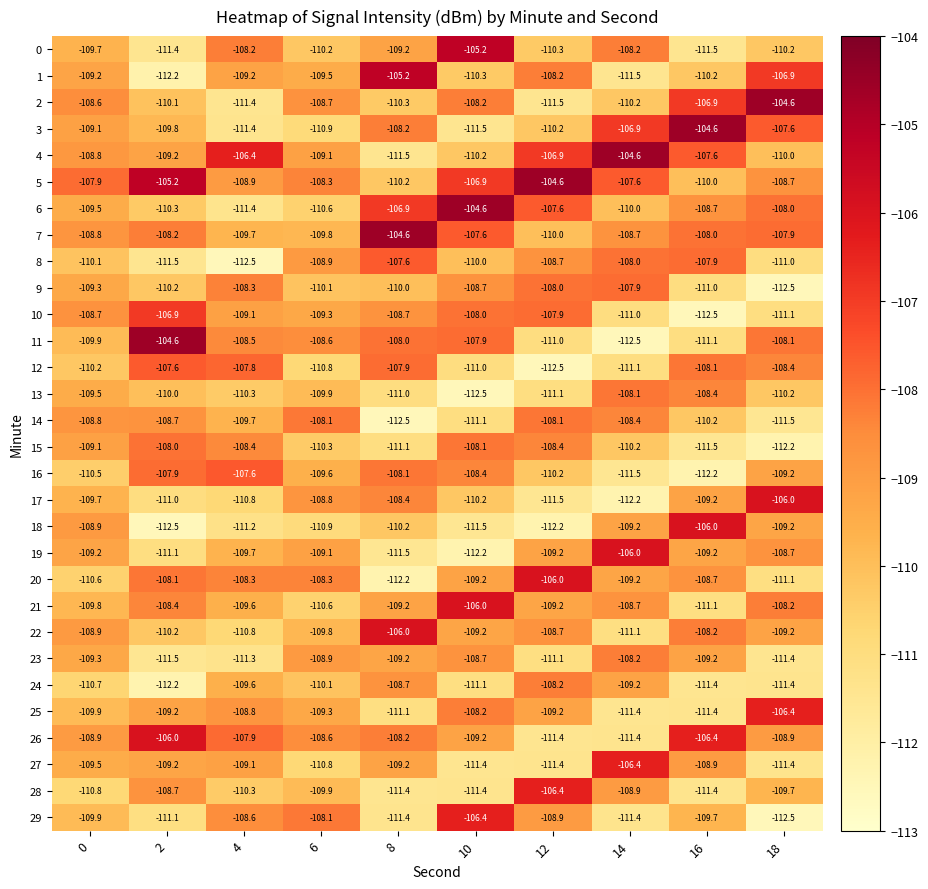

The value of 5 at 10 is -106.9. True or false?

True